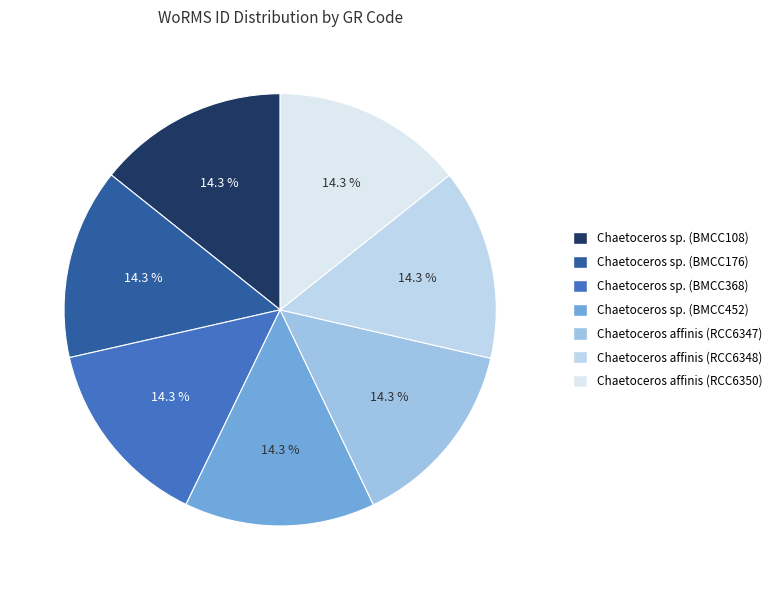

How many slices are in this pie chart?

7